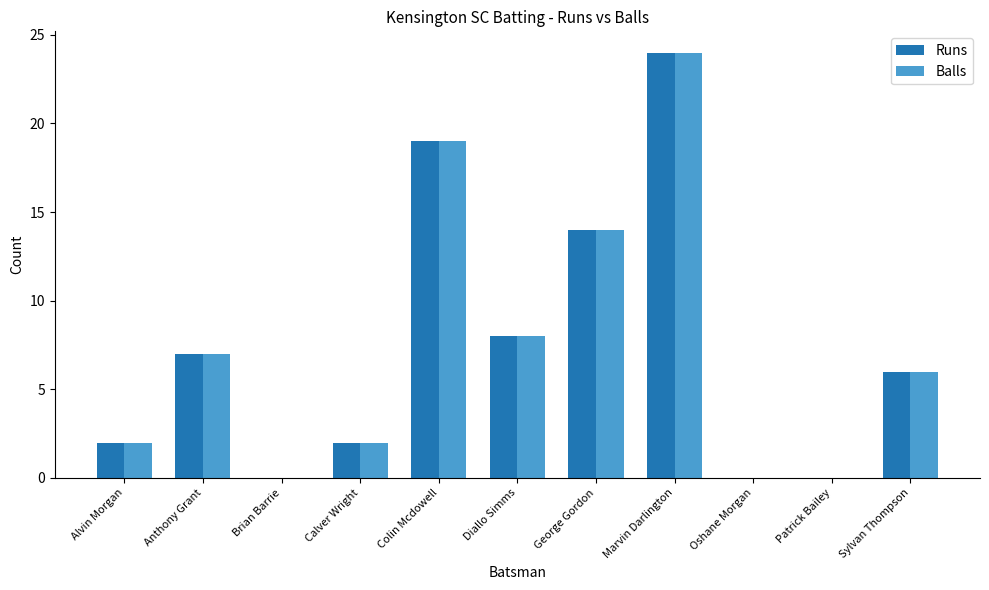

Is the value of Balls at Anthony Grant greater than the value of Runs at Colin Mcdowell?

No